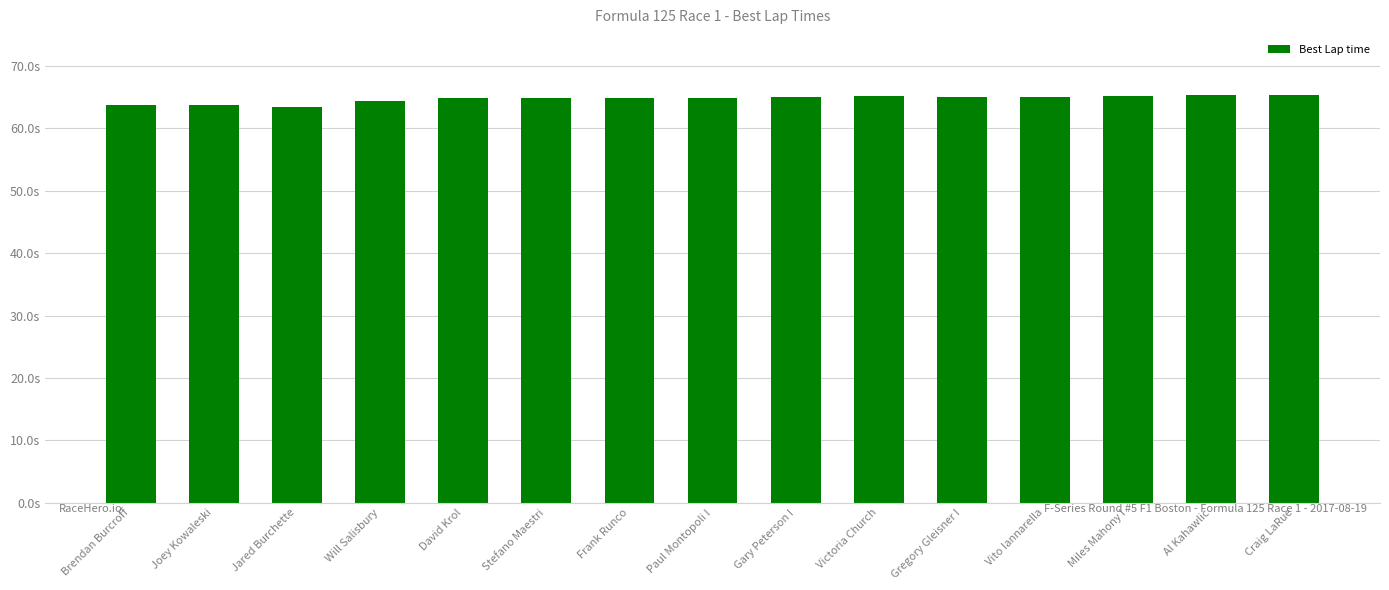

What is the difference between the values at Brendan Burcroff and Victoria Church?

1.5